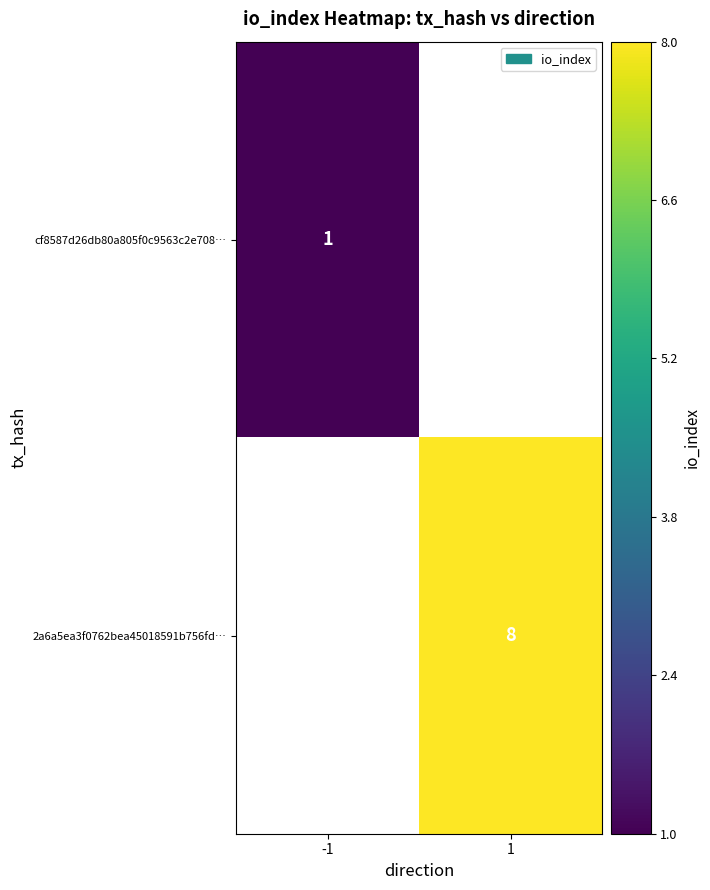

The cf8587d26db80a805f0c9563c2e708… series shows 1 at -1. True or false?

True